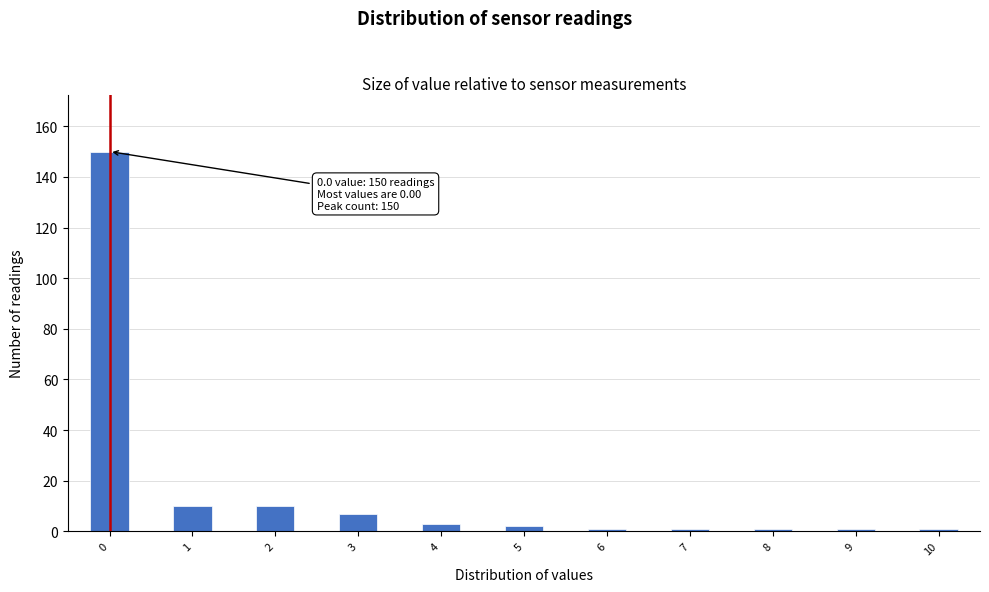

Which range on the x-axis has the tallest bar?

-0.25 to 0.25